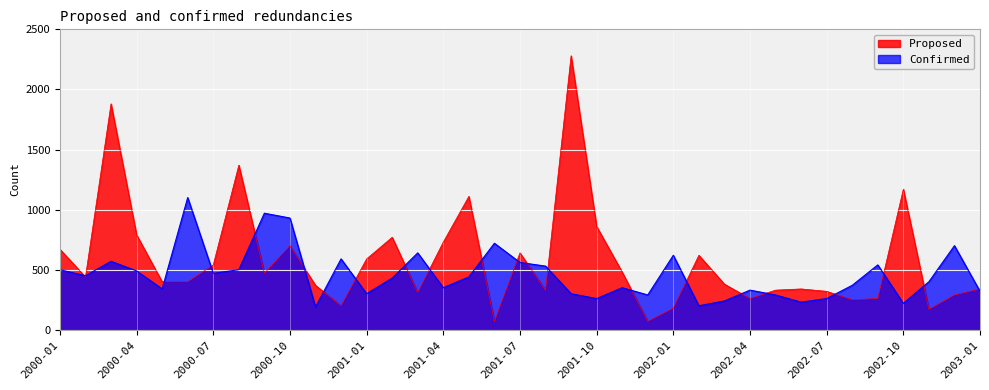

What is the average value of the Proposed series?

578